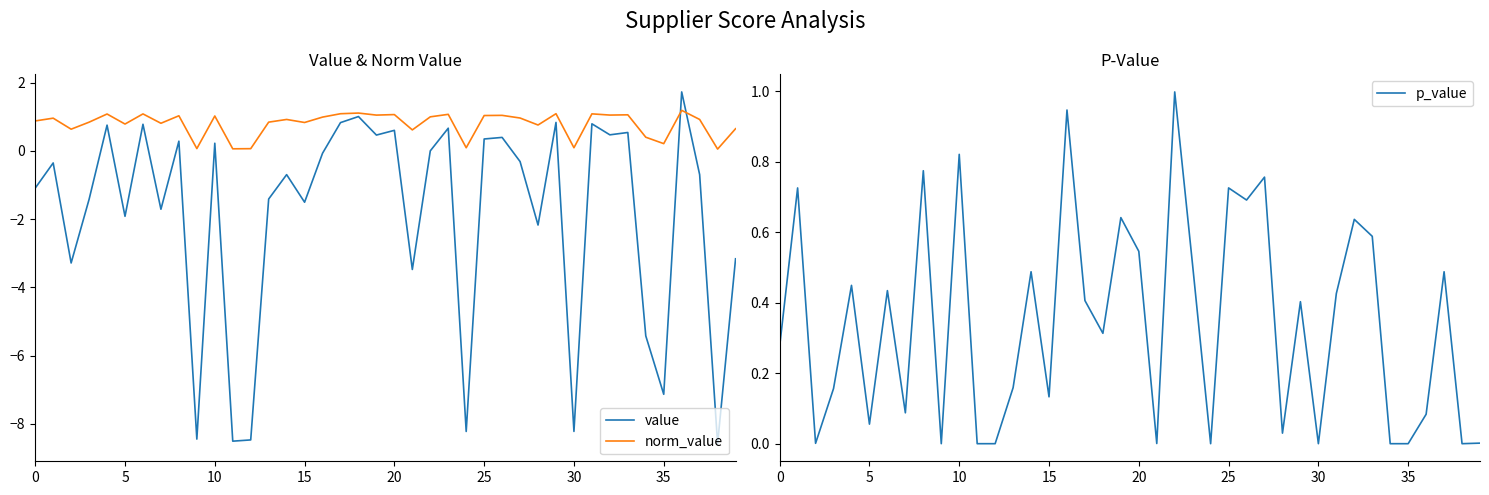

Reading left to right, list all the values displayed in this chart.

value: -1.1	-0.4	-3.3	-1.4	0.8	-1.9	0.8	-1.7	0.3	-8.4	0.2	-8.5	-8.5	-1.4	-0.7	-1.5	-0.1	0.8	1.0	0.5	0.6	-3.5	0.0	0.7	-8.2	0.4	0.4	-0.3	-2.2	0.8	-8.2	0.8	0.5	0.5	-5.4	-7.1	1.7	-0.7	-8.6	-3.2
norm_value: 0.9	1.0	0.6	0.8	1.1	0.8	1.1	0.8	1.0	0.1	1.0	0.1	0.1	0.8	0.9	0.8	1.0	1.1	1.1	1.1	1.1	0.6	1.0	1.1	0.1	1.0	1.0	1.0	0.8	1.1	0.1	1.1	1.1	1.1	0.4	0.2	1.2	0.9	0.1	0.7
p_value: 0.3	0.7	0.0	0.2	0.4	0.1	0.4	0.1	0.8	0.0	0.8	0.0	0.0	0.2	0.5	0.1	0.9	0.4	0.3	0.6	0.5	0.0	1.0	0.5	0.0	0.7	0.7	0.8	0.0	0.4	0.0	0.4	0.6	0.6	0.0	0.0	0.1	0.5	0.0	0.0